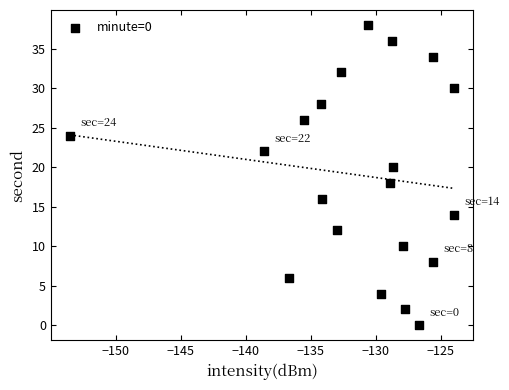

What is the range of Y values (max minus min)?

38